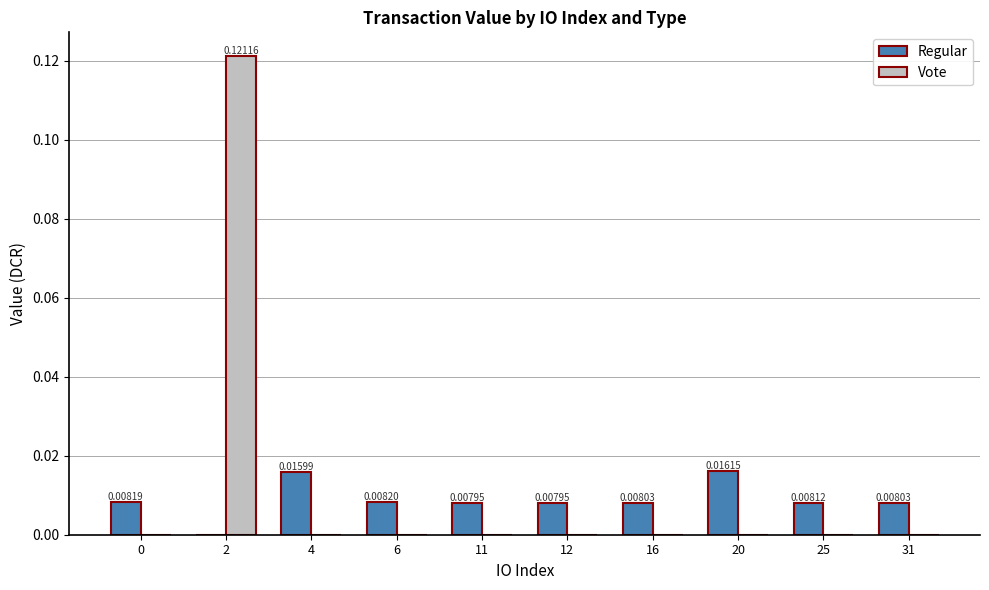

How many groups of bars are there?

10